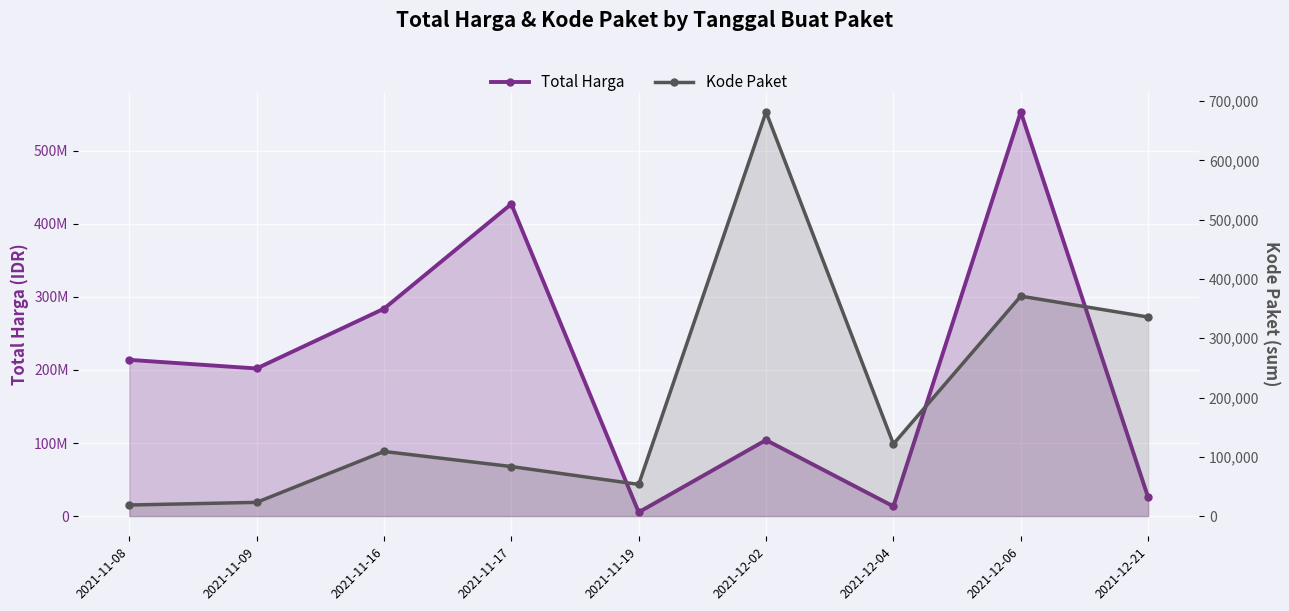

Rank the series by their average value, from lowest to highest.

Kode Paket, Total Harga